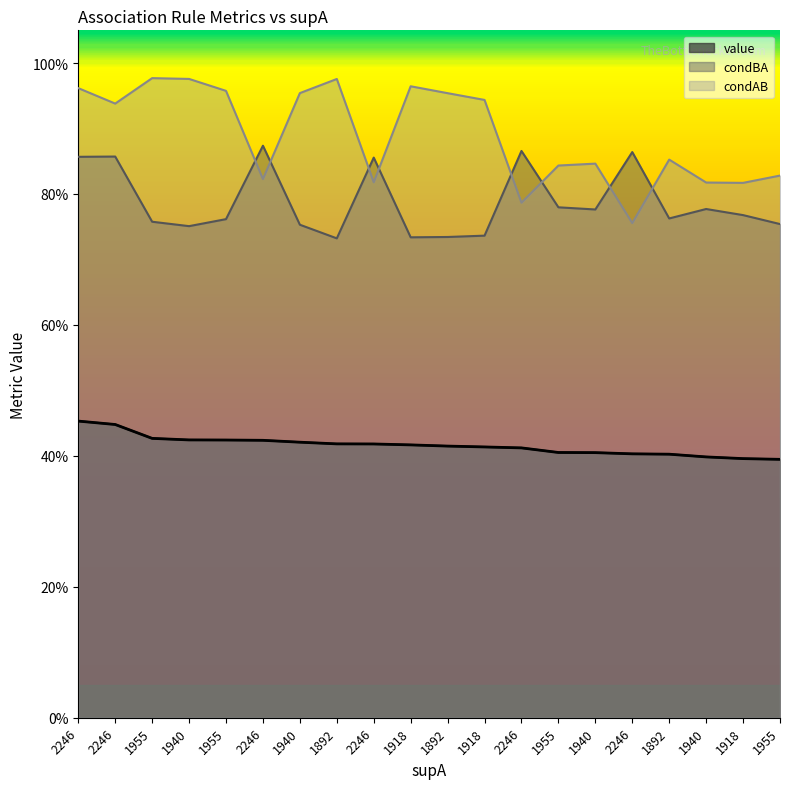

Reading left to right, extract all data points from this chart.

value: 2246=0.5	2246=0.4	1955=0.4	1940=0.4	1955=0.4	2246=0.4	1940=0.4	1892=0.4	2246=0.4	1918=0.4	1892=0.4	1918=0.4	2246=0.4	1955=0.4	1940=0.4	2246=0.4	1892=0.4	1940=0.4	1918=0.4	1955=0.4
condBA: 2246=0.9	2246=0.9	1955=0.8	1940=0.8	1955=0.8	2246=0.9	1940=0.8	1892=0.7	2246=0.9	1918=0.7	1892=0.7	1918=0.7	2246=0.9	1955=0.8	1940=0.8	2246=0.9	1892=0.8	1940=0.8	1918=0.8	1955=0.8
condAB: 2246=1.0	2246=0.9	1955=1.0	1940=1.0	1955=1.0	2246=0.8	1940=1.0	1892=1.0	2246=0.8	1918=1.0	1892=1.0	1918=0.9	2246=0.8	1955=0.8	1940=0.8	2246=0.8	1892=0.9	1940=0.8	1918=0.8	1955=0.8